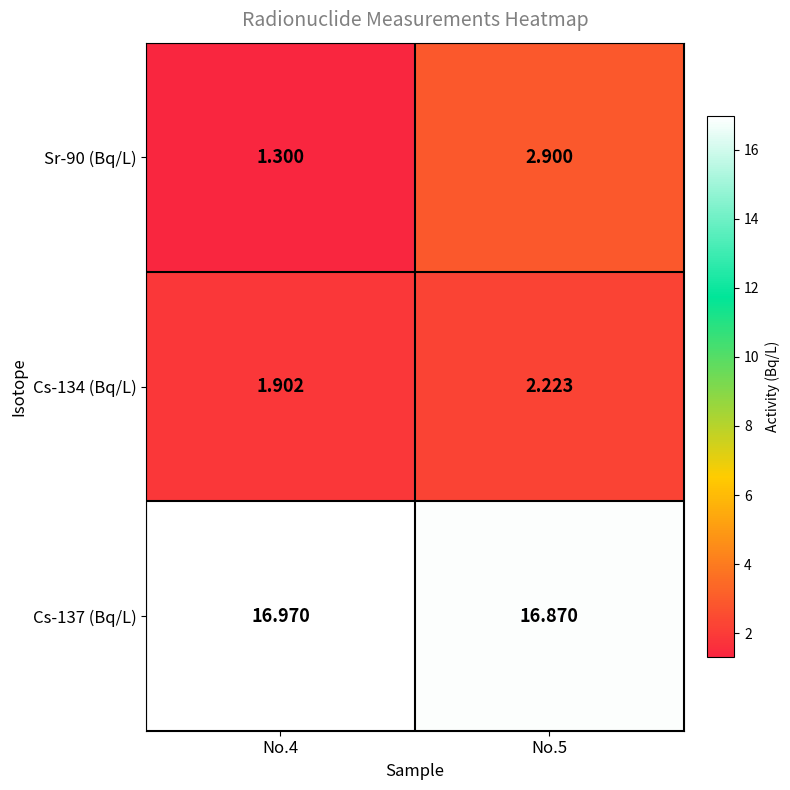

Is the value of Sr-90 (Bq/L) at No.5 greater than the value of Cs-134 (Bq/L) at No.5?

Yes